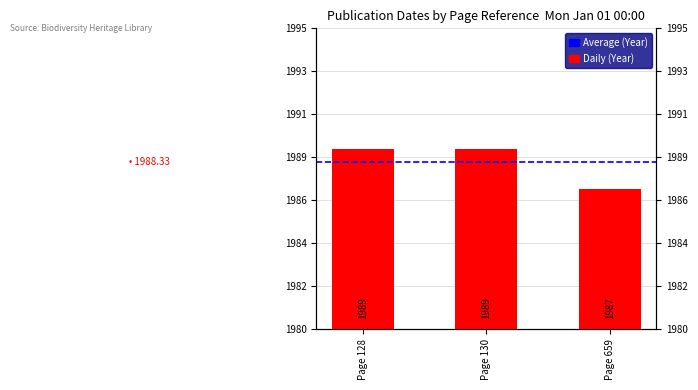

Reading left to right, transcribe all the data shown in this chart.

Page 128=1989	Page 130=1989	Page 659=1987